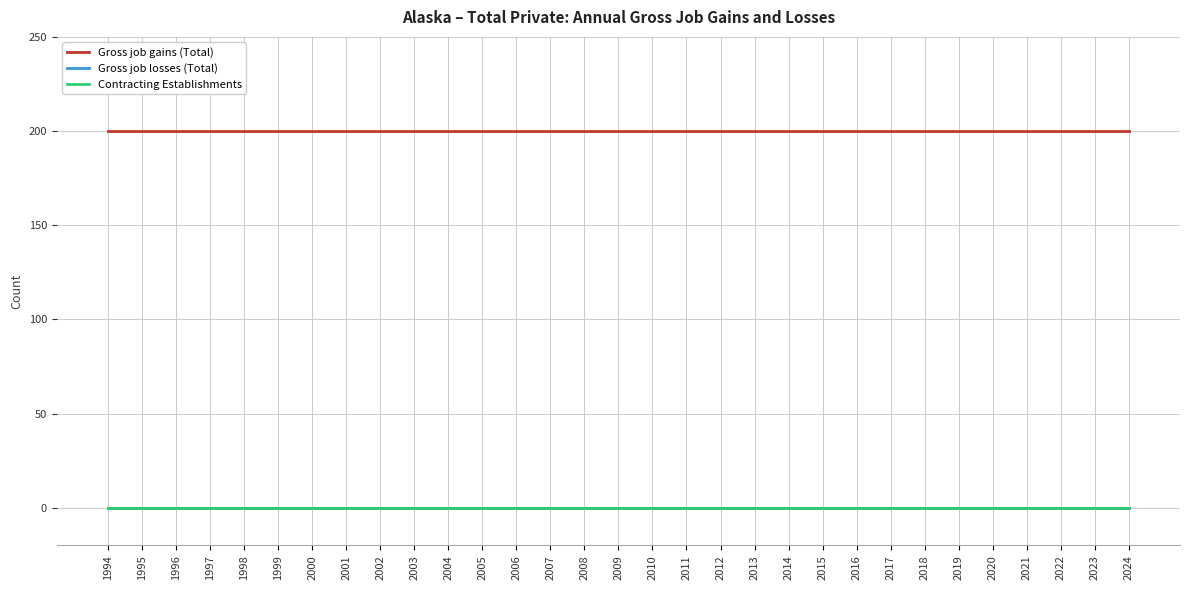

True or false: Gross job gains (Total) and Gross job losses (Total) intersect in this chart.

False